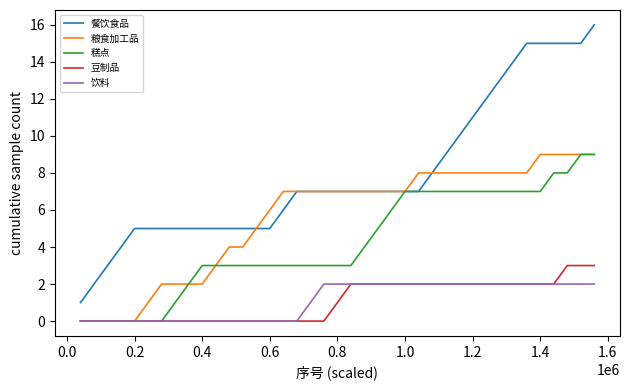

What is the maximum value shown in the chart?

16